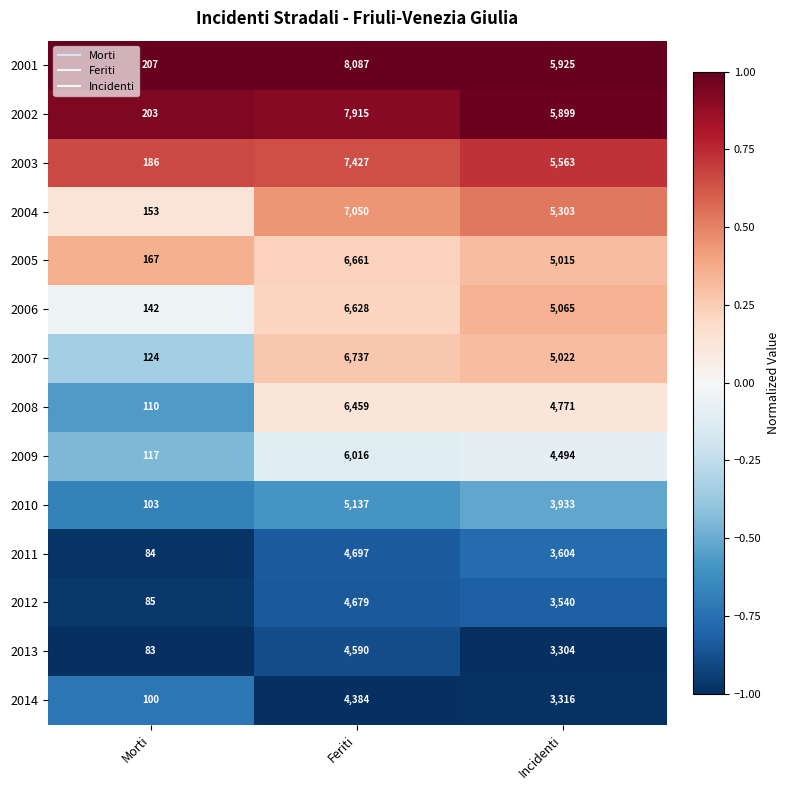

What is the sum of all 2011 values?

8385